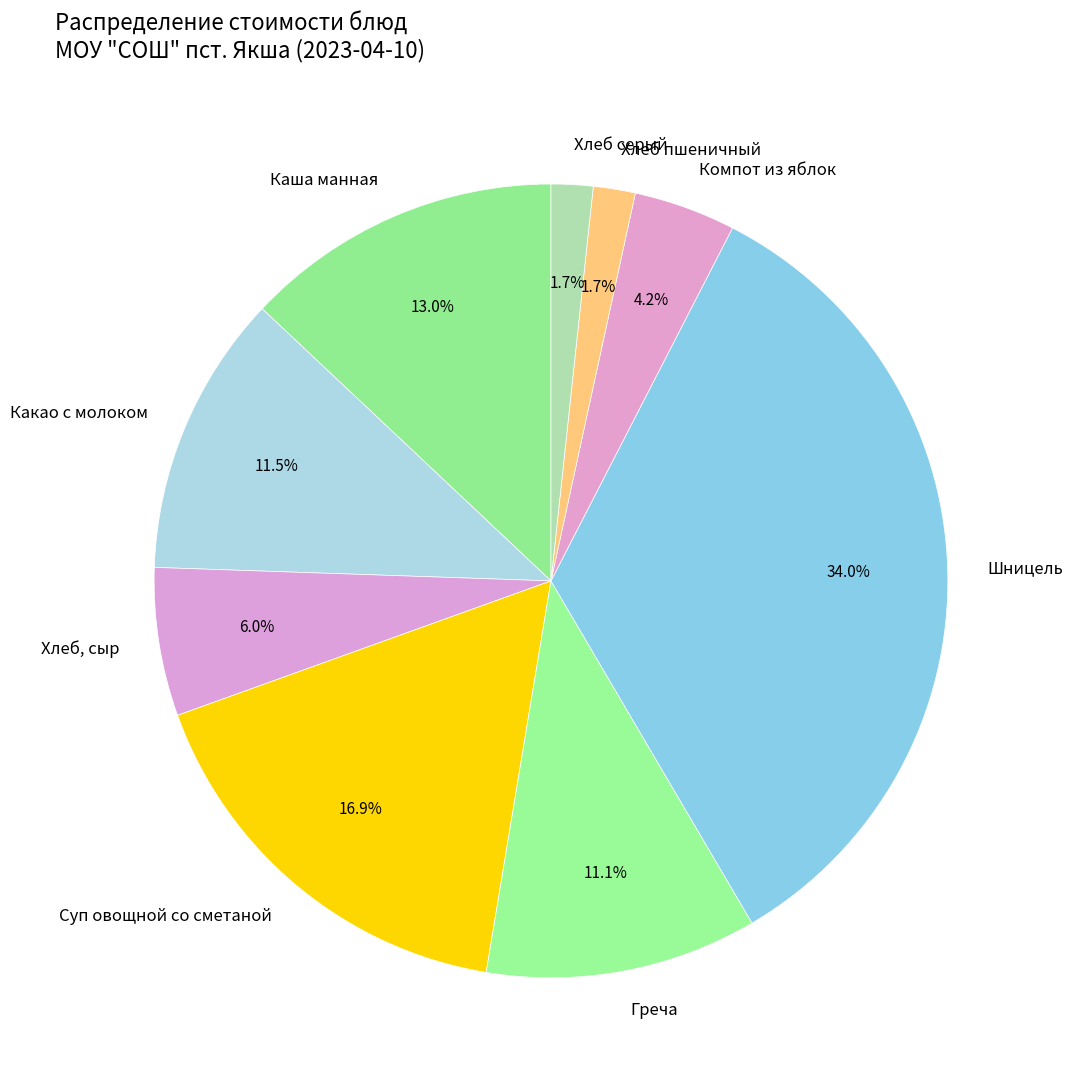

What is the largest slice in the pie chart?

Шницель